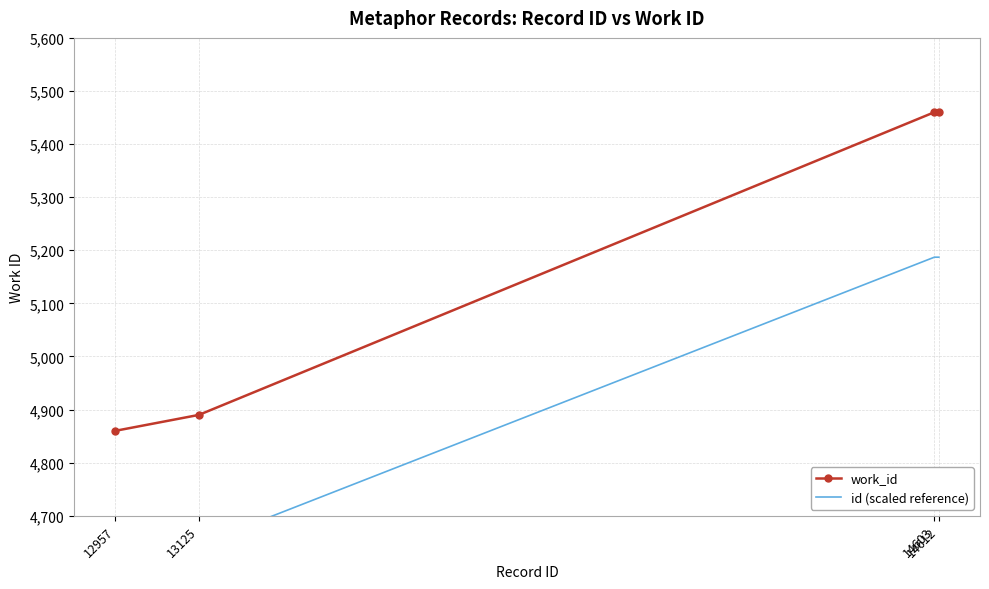

Which label corresponds to the smallest value in the chart?

12957